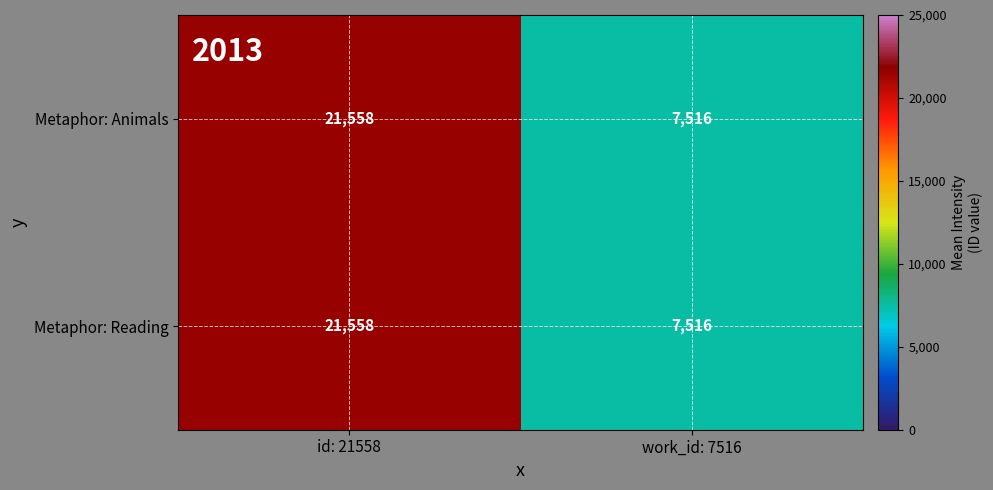

At how many categories does at least one series exceed 8447?

1